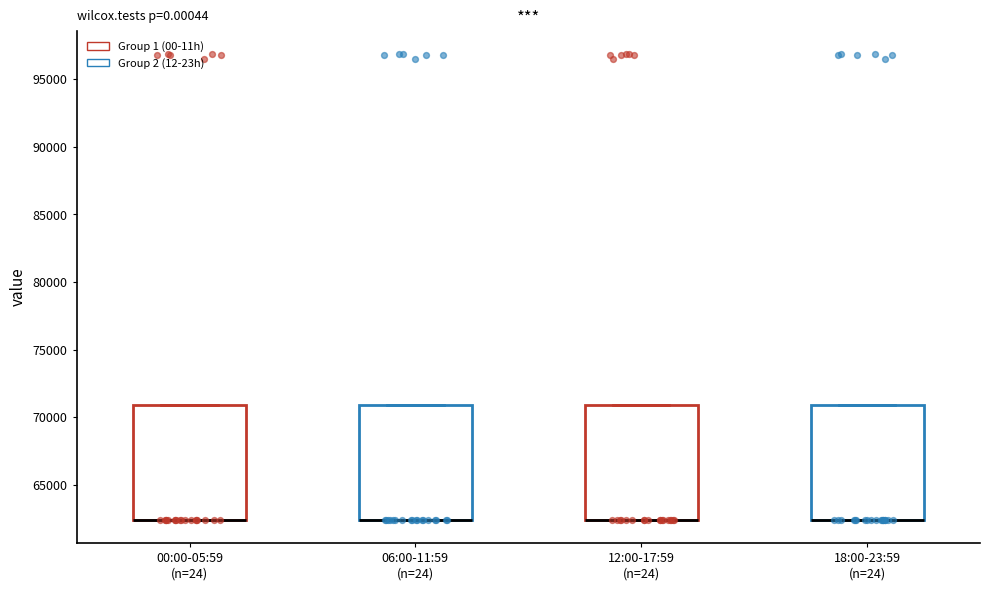

Reading left to right, transcribe this box plot: for each box, give where its median line is, the range the box spans, and where its two whiskers end, as read against the y-axis. The values are not printed on the chart, so give them approximately, as read against the axis.

00:00-05:59 (n=24): median 62500 (drawn on the box's lower edge), box 62500 to 71000, whiskers 62500 to 71000
06:00-11:59 (n=24): median 62500 (drawn on the box's lower edge), box 62500 to 71000, whiskers 62500 to 71000
12:00-17:59 (n=24): median 62500 (drawn on the box's lower edge), box 62500 to 71000, whiskers 62500 to 71000
18:00-23:59 (n=24): median 62500 (drawn on the box's lower edge), box 62500 to 71000, whiskers 62500 to 71000